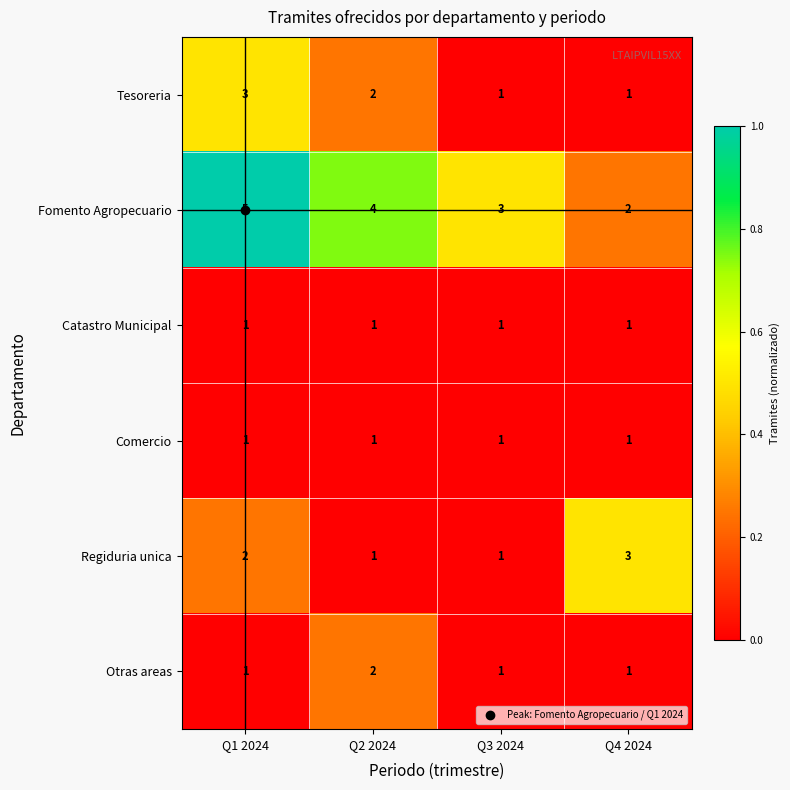

What is the sum of the Otras areas values at Q3 2024 and Q2 2024?

3